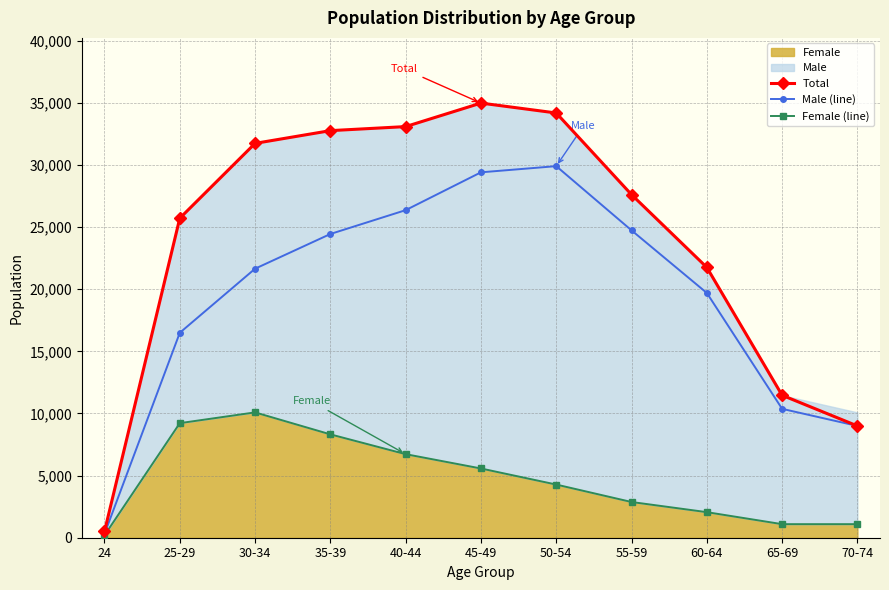

Which category has the lowest value in the Total series?

24